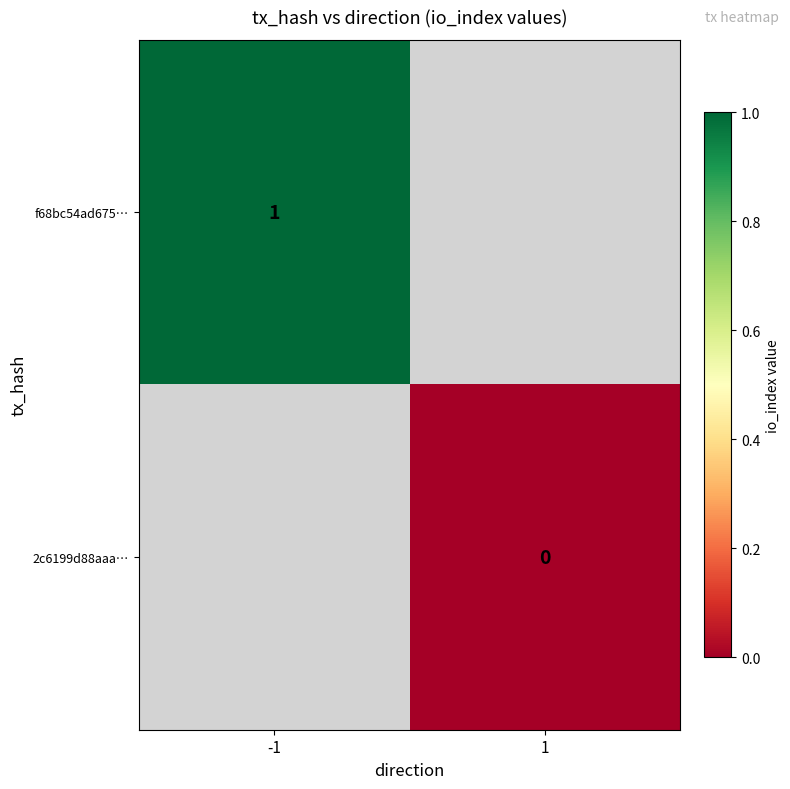

Between -1 and 1, which is larger?

1